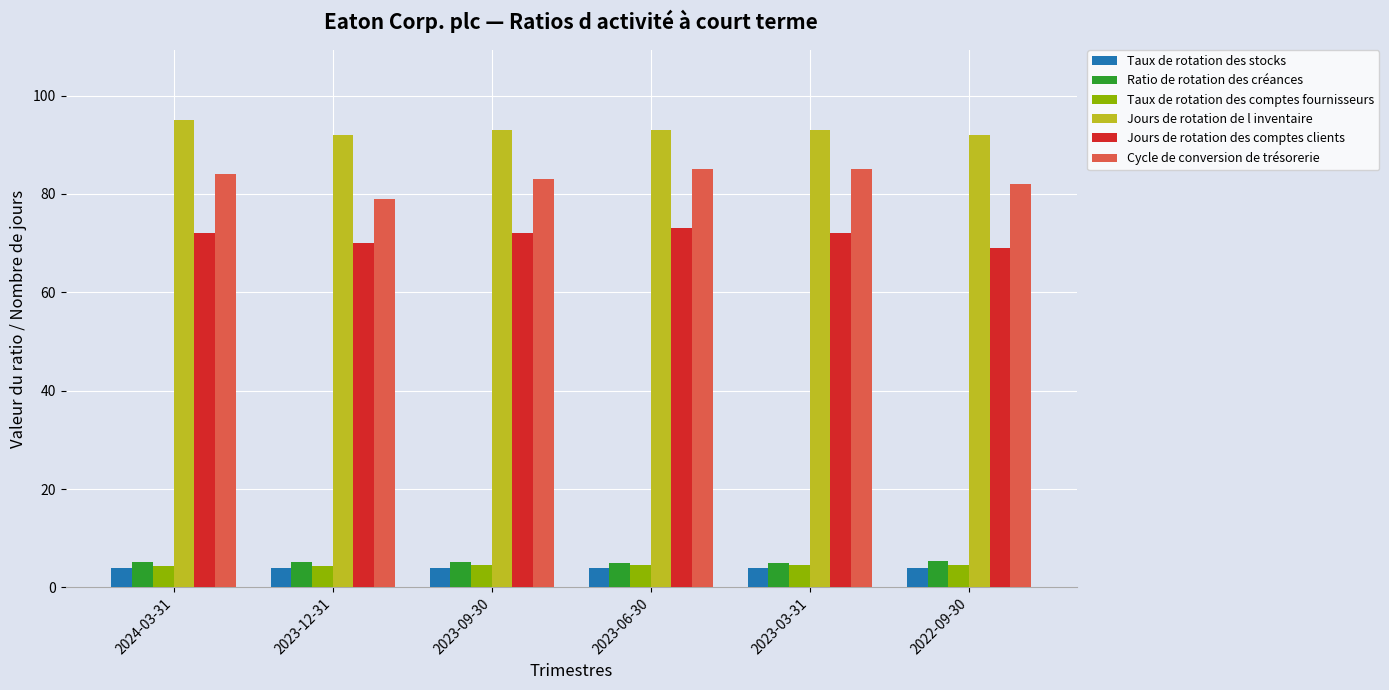

What are all the series names shown in the legend?

Taux de rotation des stocks, Ratio de rotation des créances, Taux de rotation des comptes fournisseurs, Jours de rotation de l inventaire, Jours de rotation des comptes clients, Cycle de conversion de trésorerie